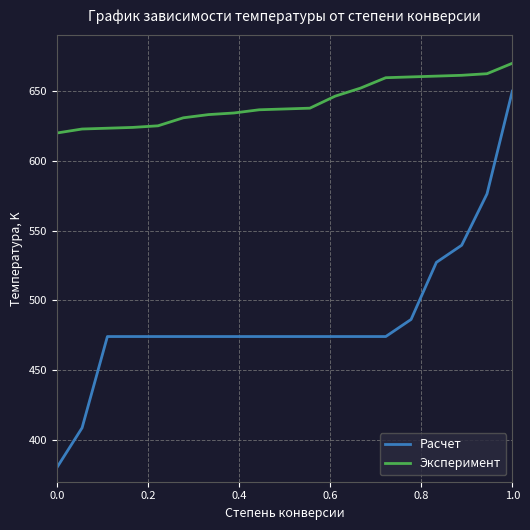

List the series in order of their peak value, highest first.

Эксперимент, Расчет